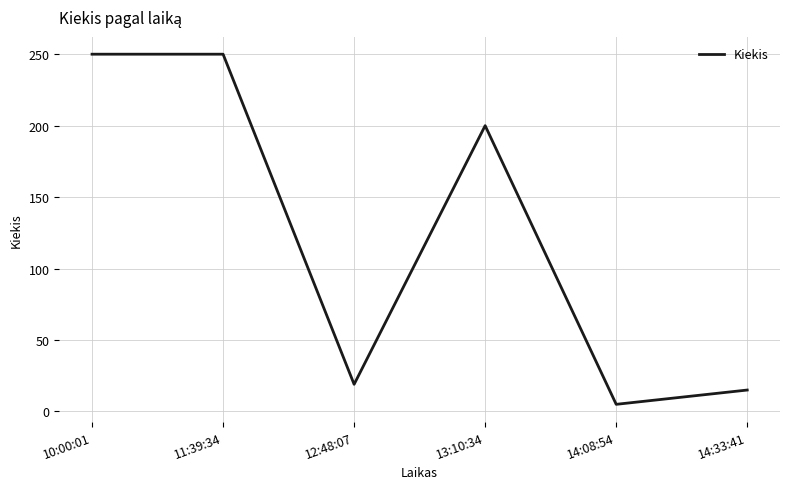

Reading right to left, what are all the values shown in this chart?

14:33:41=15	14:08:54=5	13:10:34=200	12:48:07=19	11:39:34=250	10:00:01=250